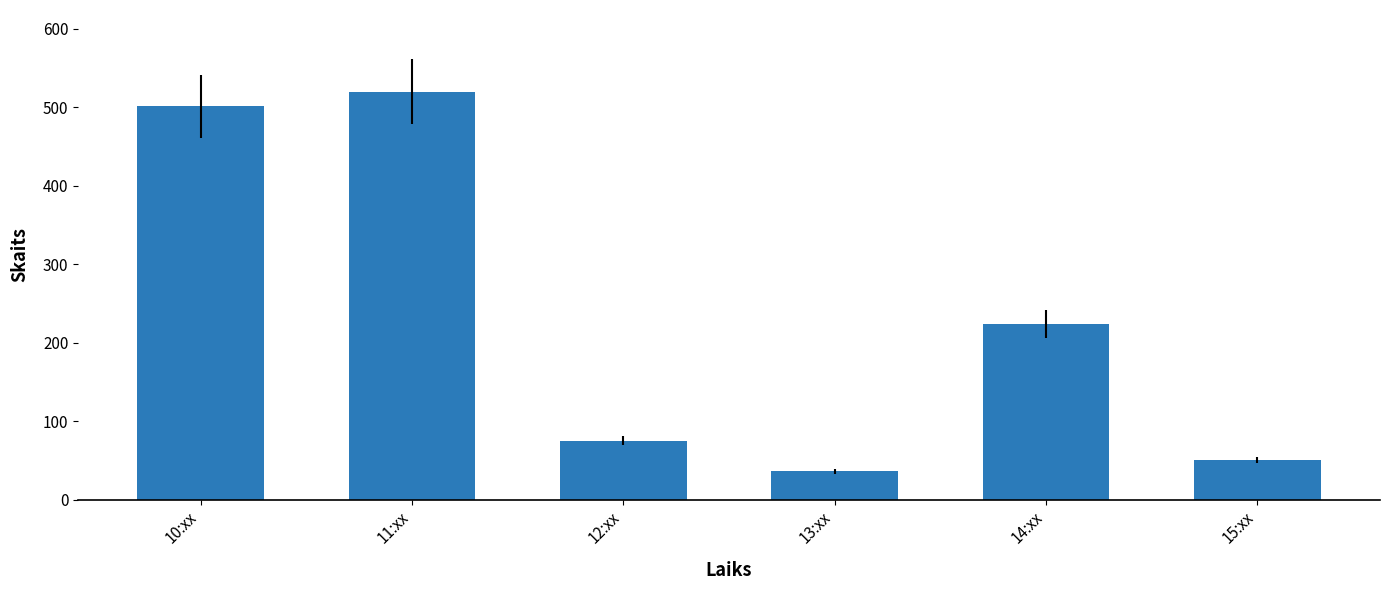

What is the difference between the values at 13:xx and 11:xx?

484